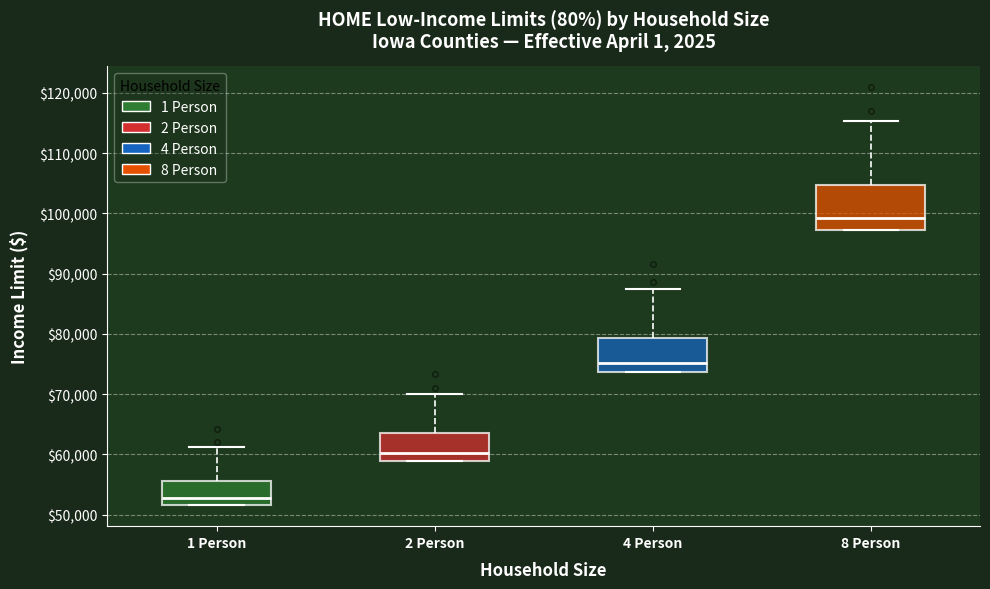

Which box has the lowest median line?

1 Person